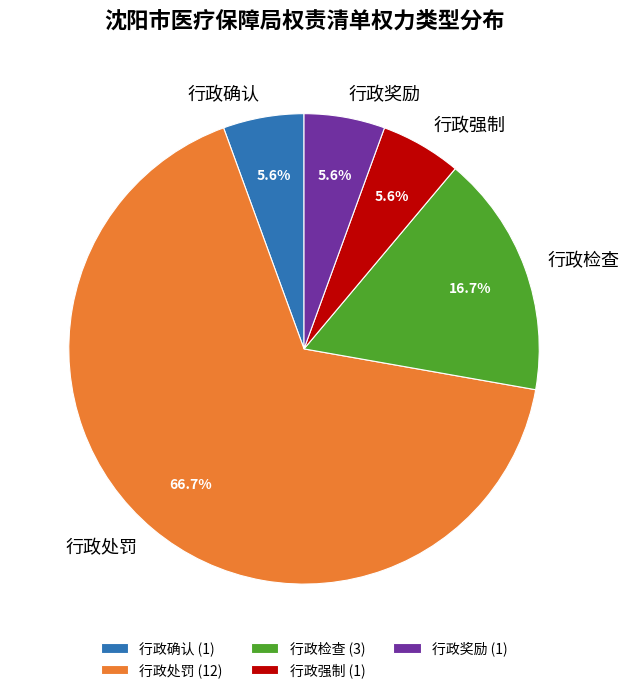

How many slices are in this pie chart?

5